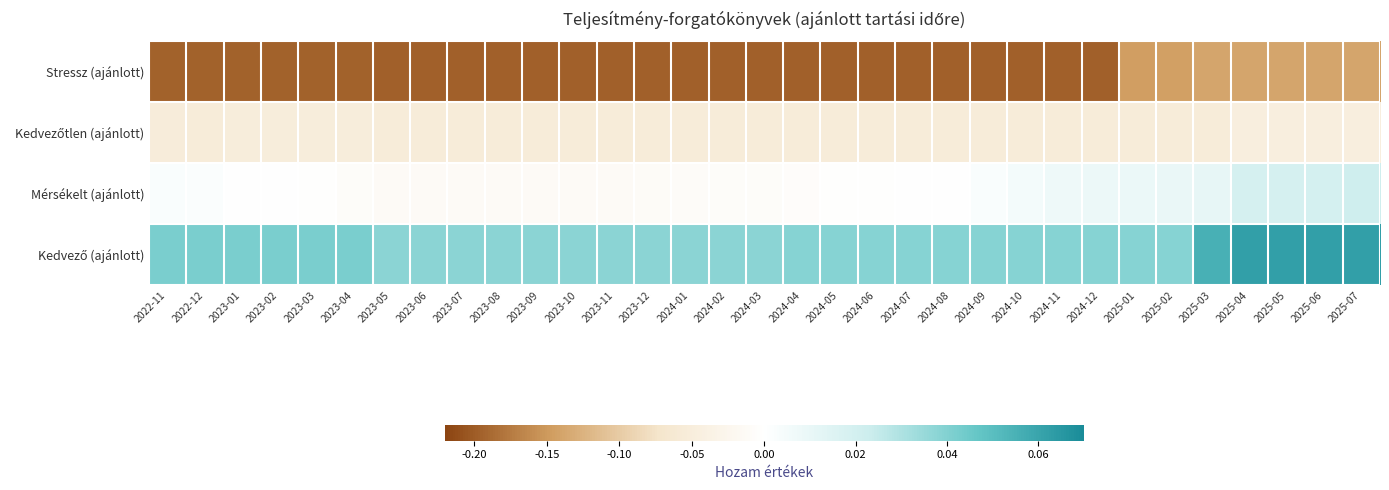

Rank the series at 2024-08 from highest to lowest value.

Kedvező (ajánlott), Mérsékelt (ajánlott), Kedvezőtlen (ajánlott), Stressz (ajánlott)